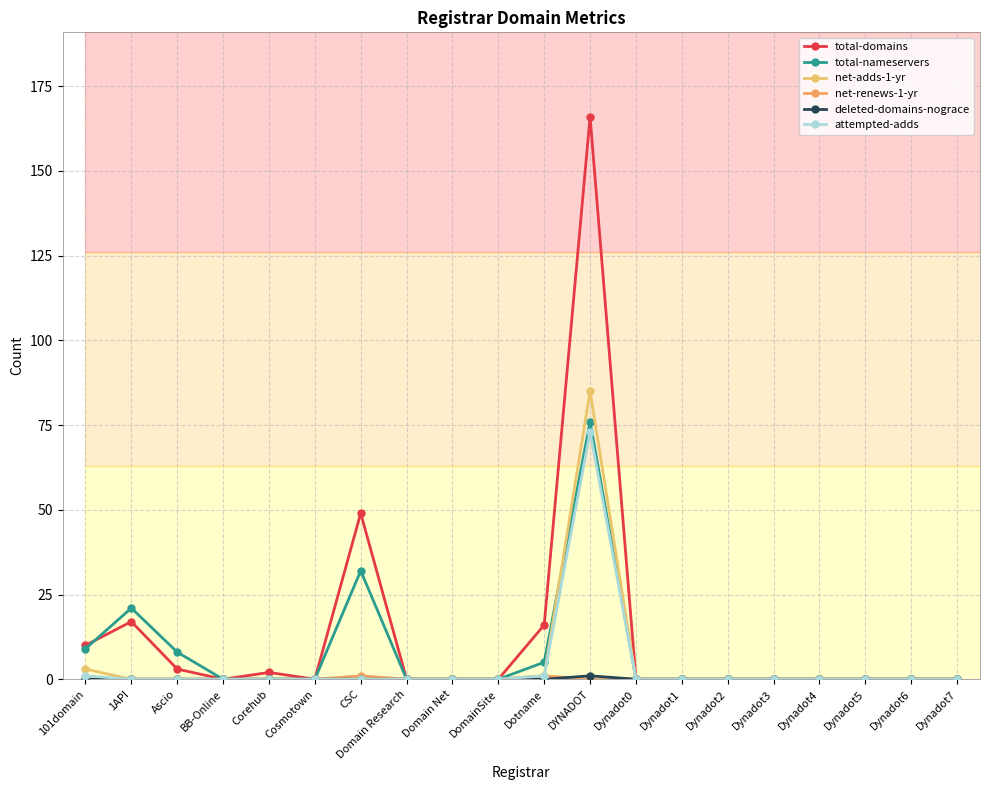

What is the difference between the total-nameservers values at Dynadot4 and CSC?

32